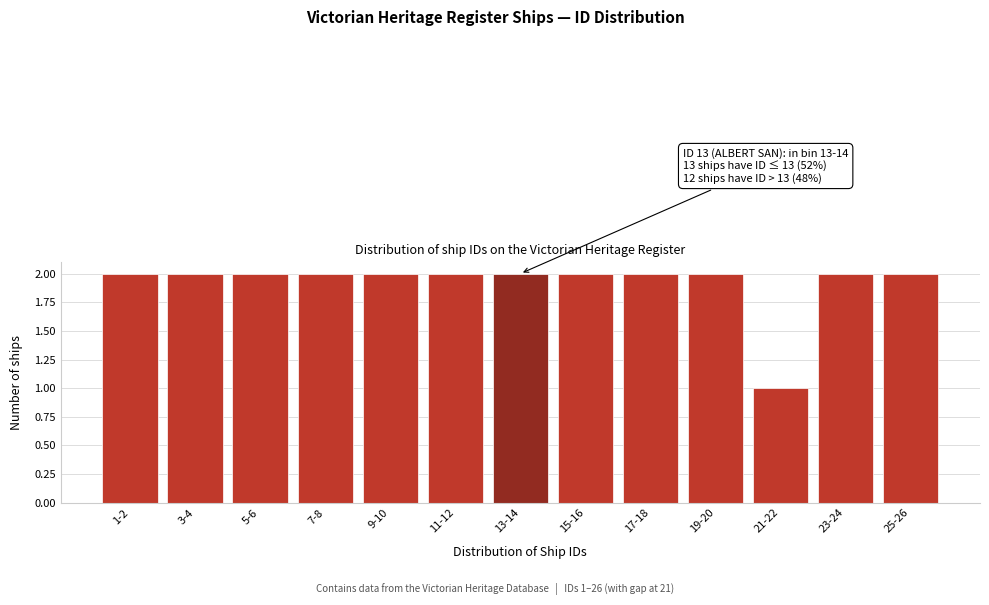

Reading left to right, list all the values displayed in this chart.

1-2=2	3-4=2	5-6=2	7-8=2	9-10=2	11-12=2	13-14=2	15-16=2	17-18=2	19-20=2	21-22=1	23-24=2	25-26=2